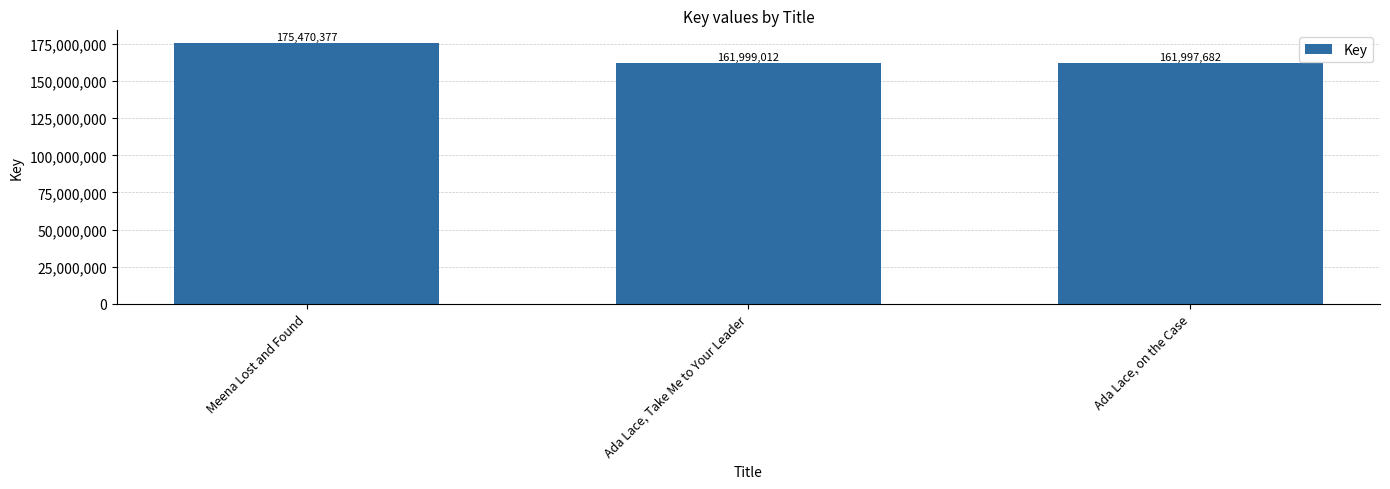

Is it true that the value at Ada Lace, on the Case is 237809063?

False